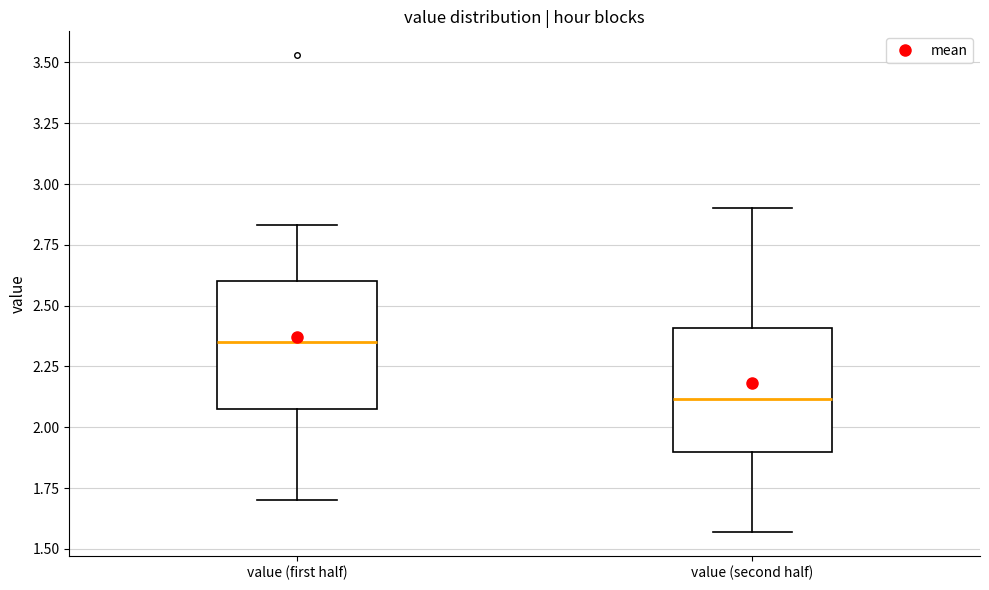

Which box has the highest median line?

value (first half)